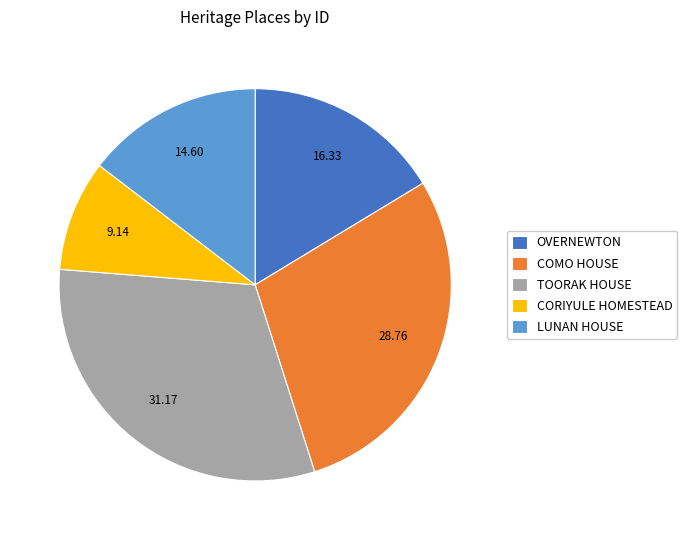

Rank the categories by value from highest to lowest.

TOORAK HOUSE, COMO HOUSE, OVERNEWTON, LUNAN HOUSE, CORIYULE HOMESTEAD